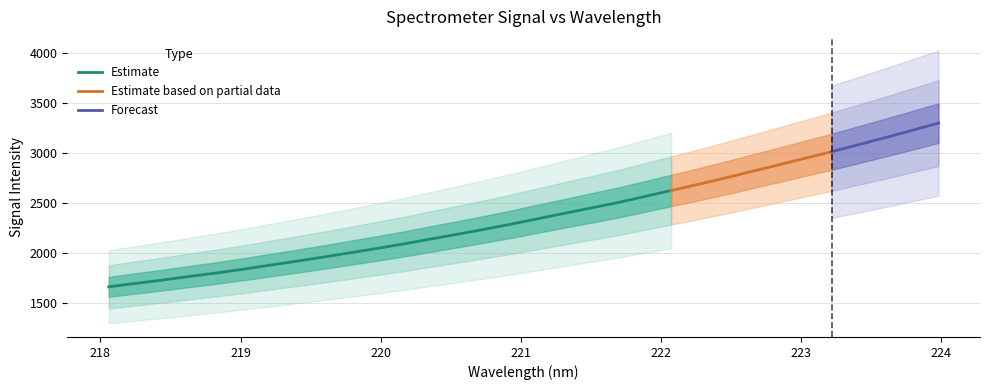

What is the minimum value for Estimate?

1661.2